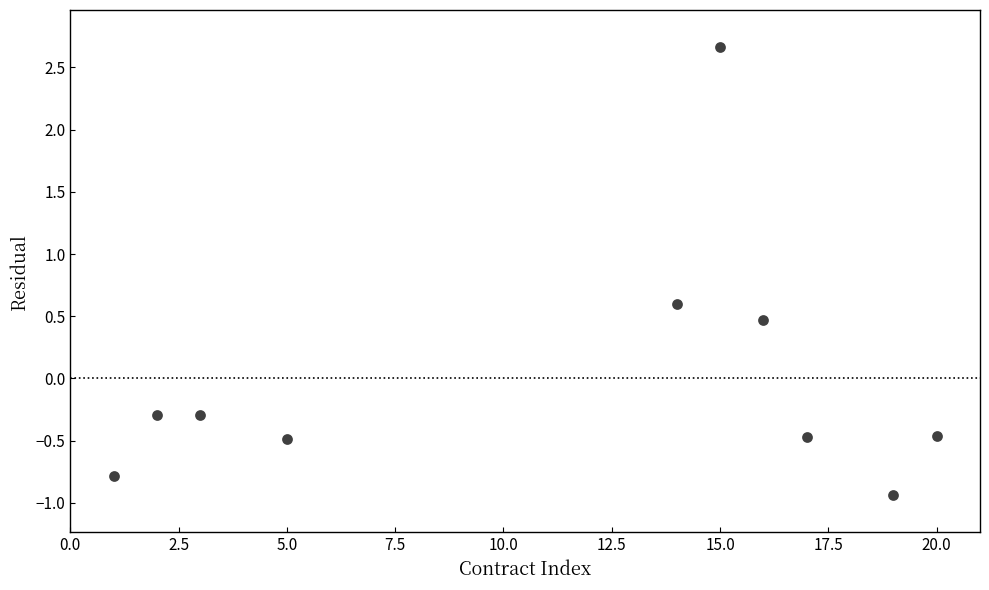

What is the range of X values (max minus min)?

19.0